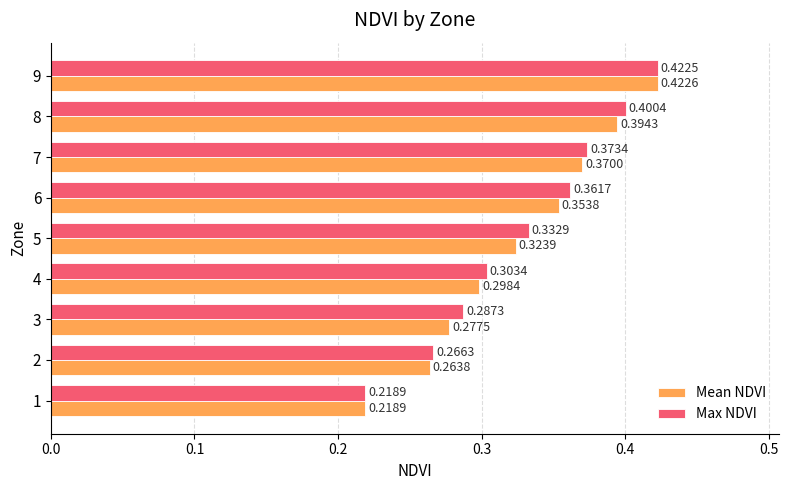

How many data points does each series have?

9